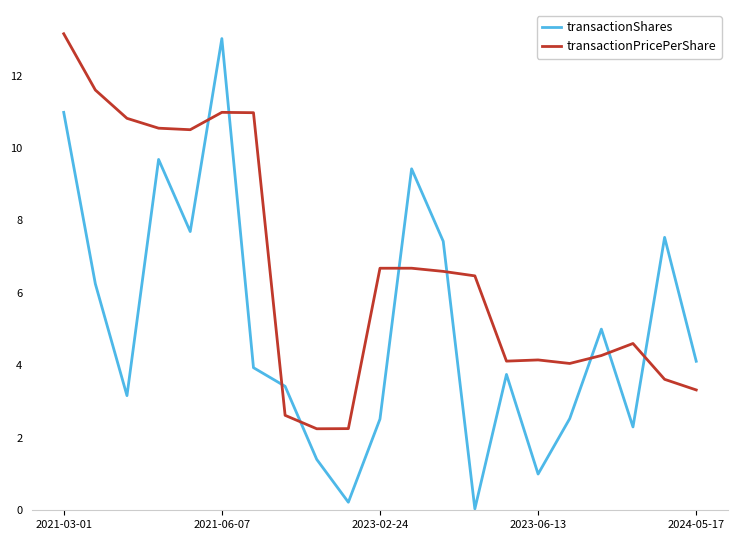

How many lines are shown in the chart?

2